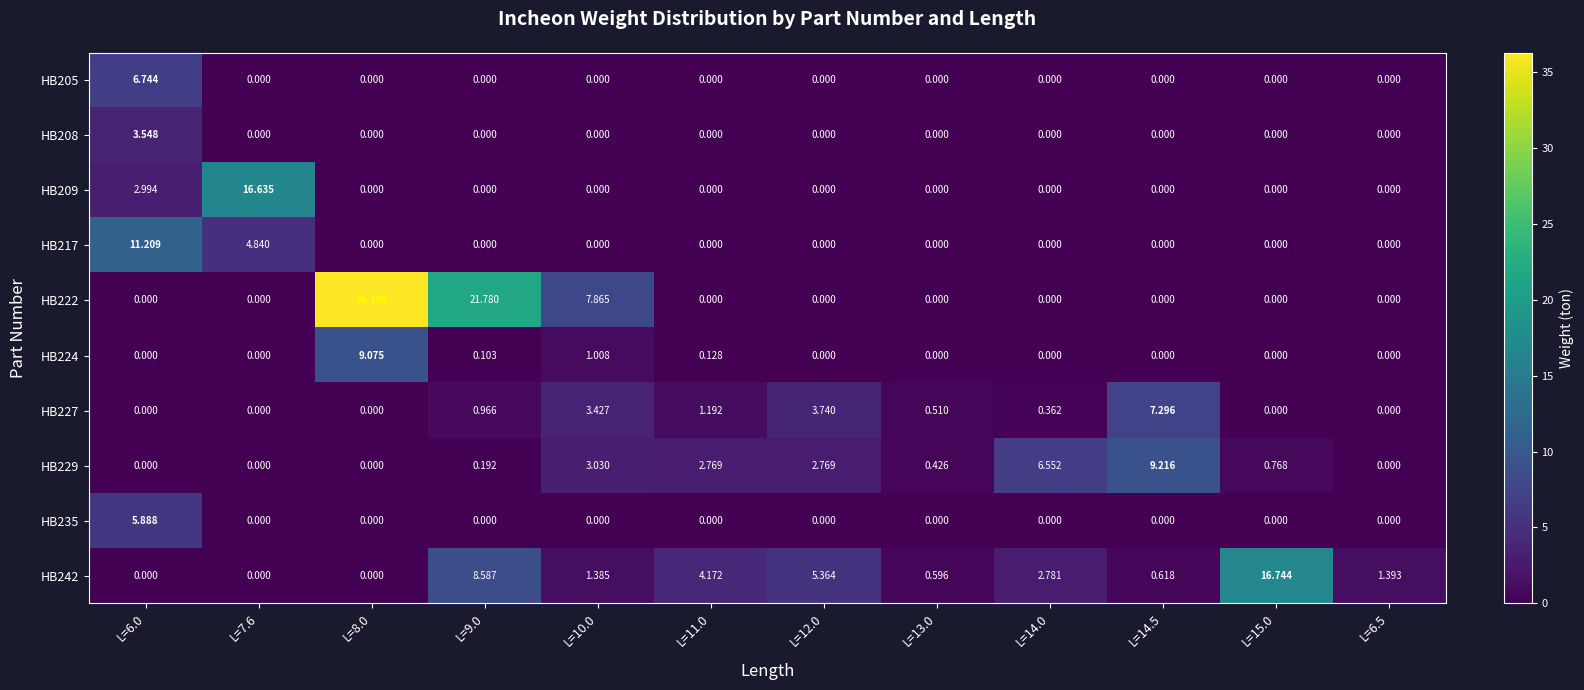

Is the value of HB209 at L=8.0 greater than the value of HB229 at L=15.0?

No